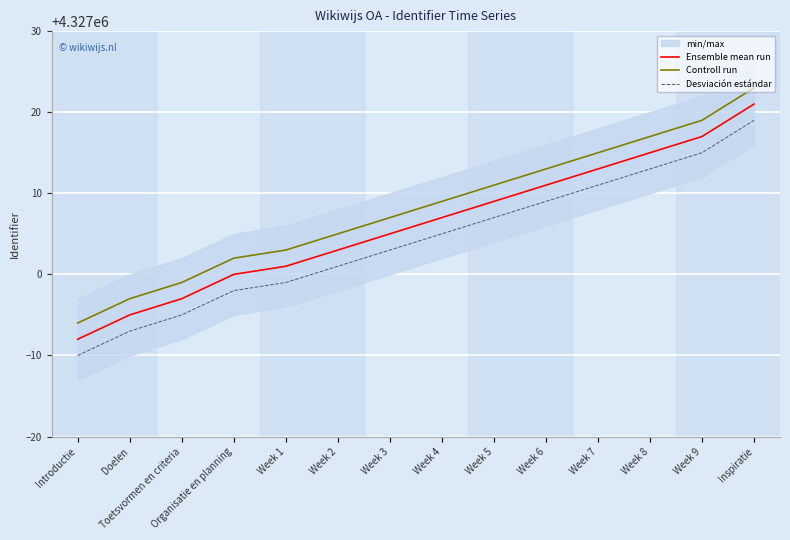

What is the sum of all Ensemble mean run values?

60578086